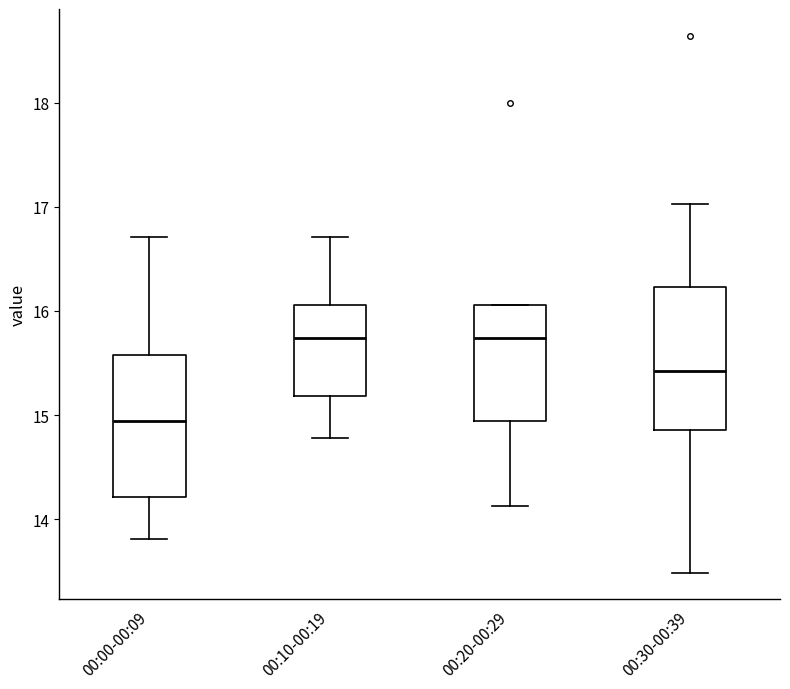

Where does the median line of the box for 00:20-00:29 sit on the y-axis? The values are not printed on the chart, so give them approximately, as read against the axis.

15.7